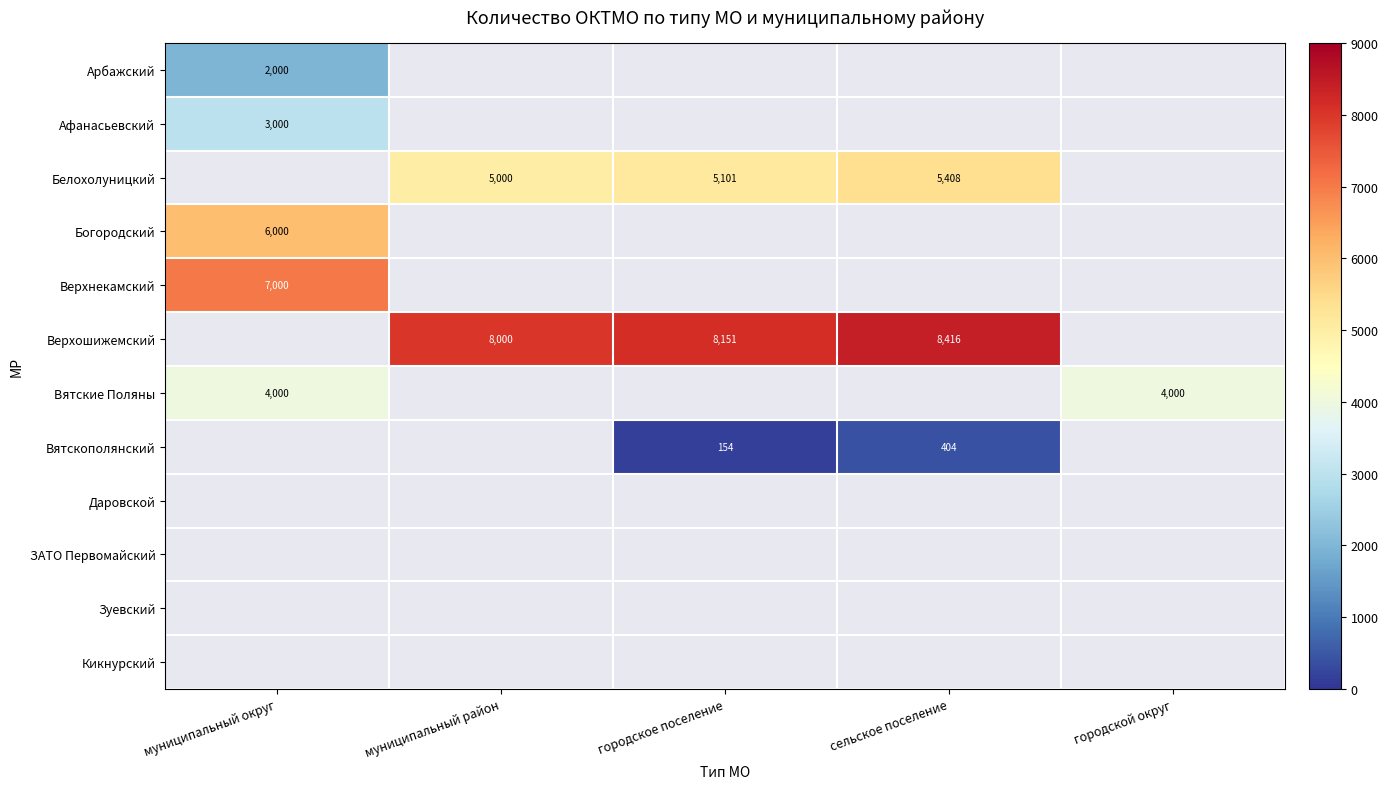

Which has a higher value, муниципальный район or городской округ?

городской округ